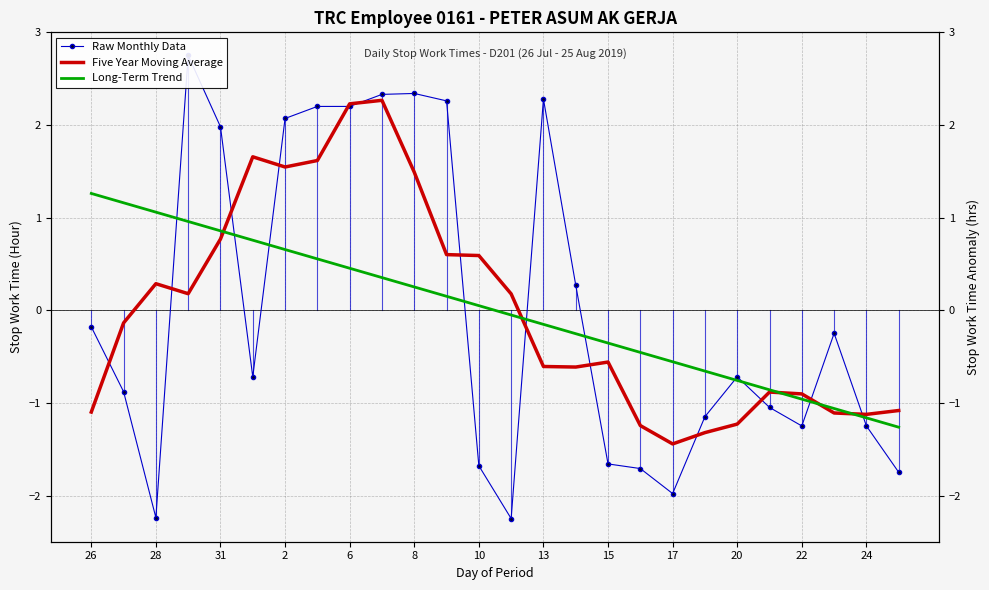

At how many categories does at least one series exceed 1?

13